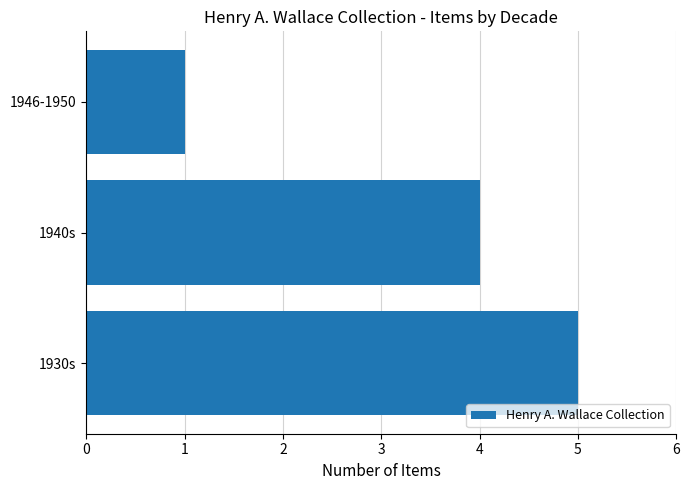

List the labels in order of value, largest first.

1930s, 1940s, 1946-1950